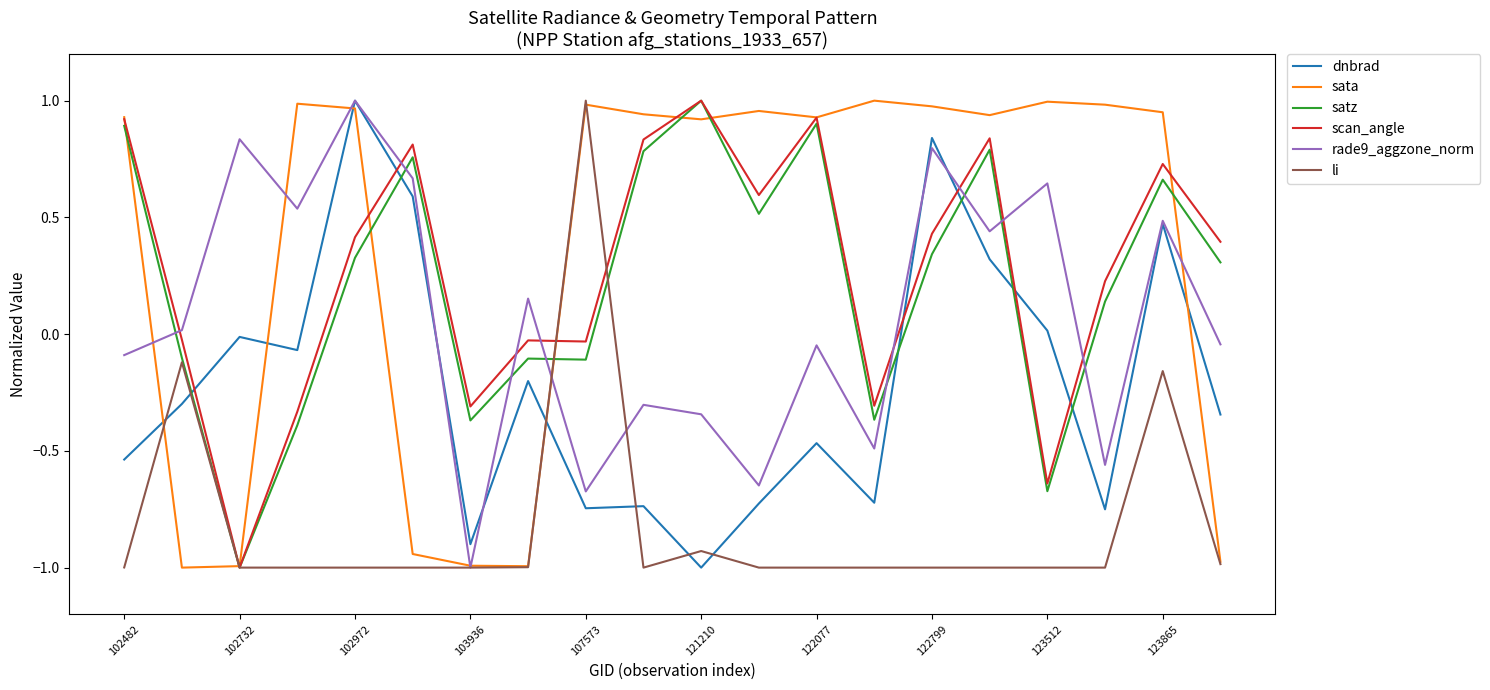

In li, how many points are higher than both neighbors (excluding endpoints)?

4